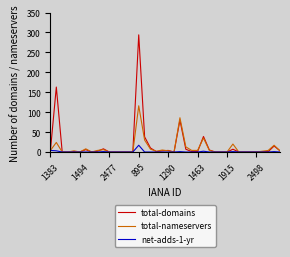

Which series has the largest total across all categories?

total-domains